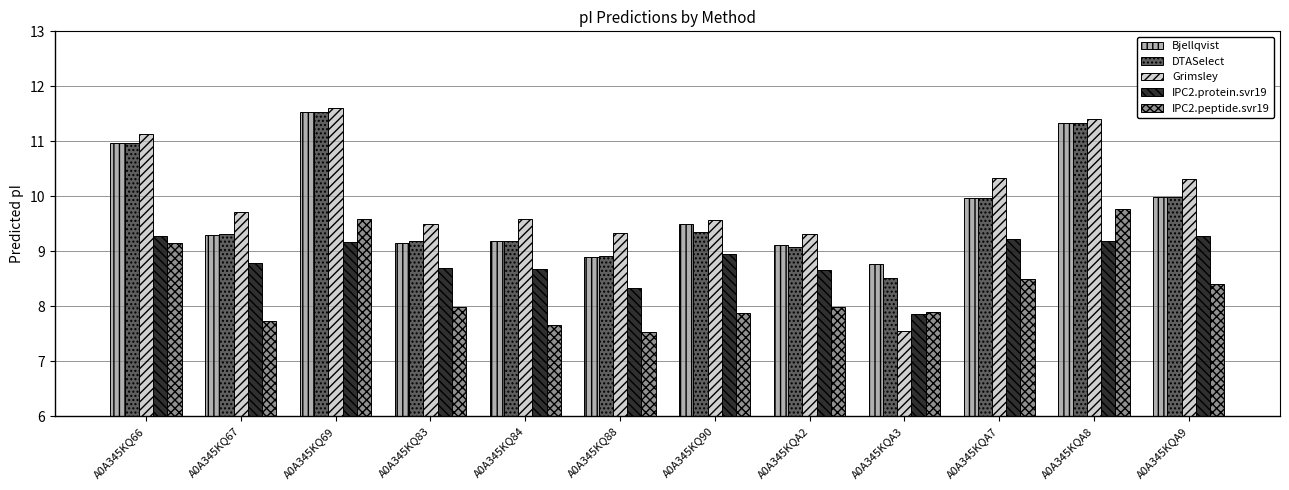

Reading right to left, what are all the values shown in this chart?

Bjellqvist: 10.0	11.3	10.0	8.8	9.1	9.5	8.9	9.2	9.2	11.5	9.3	11.0
DTASelect: 10.0	11.3	10.0	8.5	9.1	9.4	8.9	9.2	9.2	11.5	9.3	11.0
Grimsley: 10.3	11.4	10.3	7.5	9.3	9.6	9.3	9.6	9.5	11.6	9.7	11.1
IPC2.protein.svr19: 9.3	9.2	9.2	7.9	8.7	9.0	8.3	8.7	8.7	9.2	8.8	9.3
IPC2.peptide.svr19: 8.4	9.8	8.5	7.9	8.0	7.9	7.5	7.7	8.0	9.6	7.7	9.2